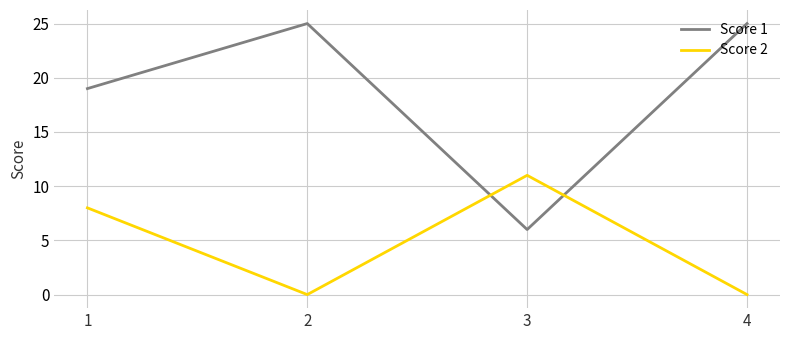

What is the difference between the Score 2 values at 1 and 4?

8